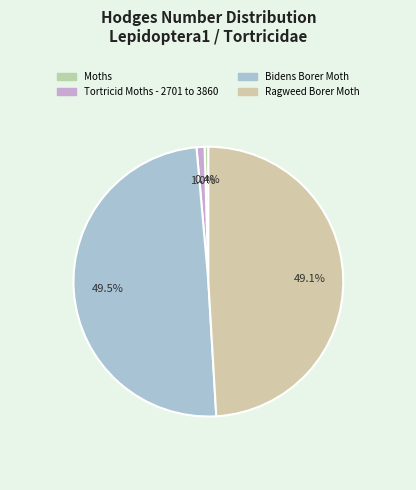

What percentage is the Tortricid Moths - 2701 to 3860 slice, to the nearest percent?

1%